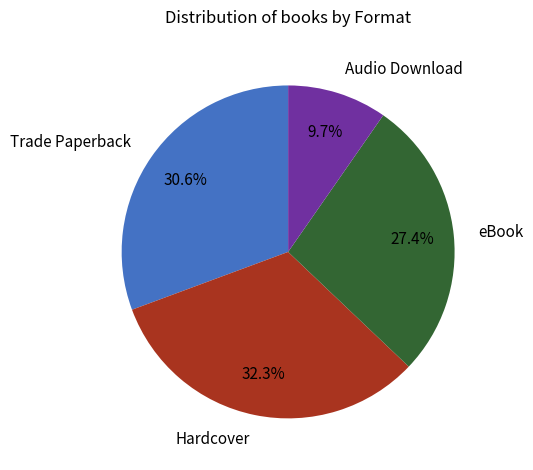

Approximately how many times larger is the value at Audio Download compared to eBook?

0.4